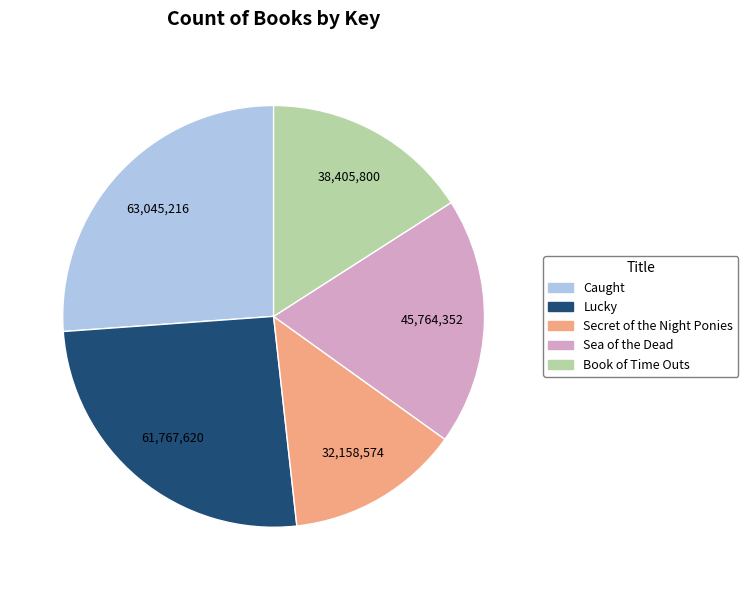

What is the largest slice in the pie chart?

Caught